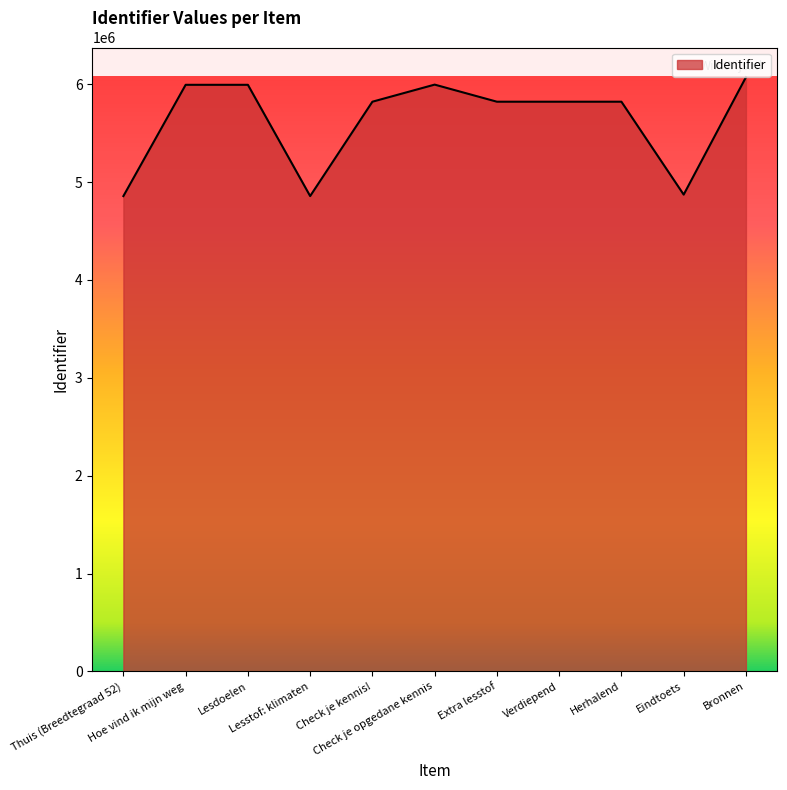

What is the smallest value displayed?

4856622